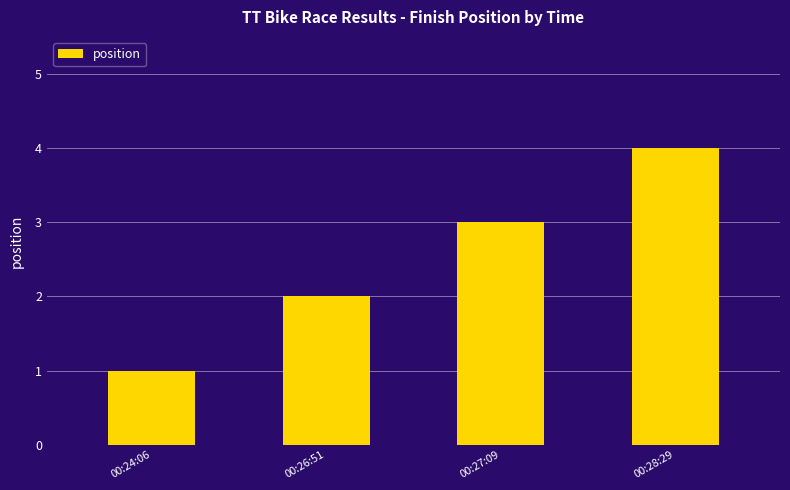

True or false: the data shows 5 at 00:28:29.

False